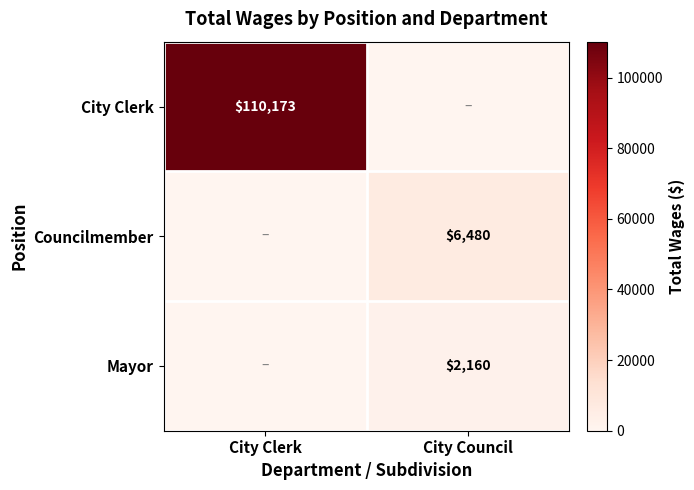

What is the total value across all series at City Clerk?

110173